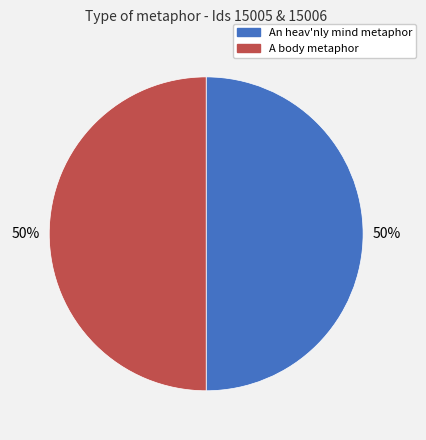

To the nearest percent, what portion does An heav'nly mind metaphor represent?

50%